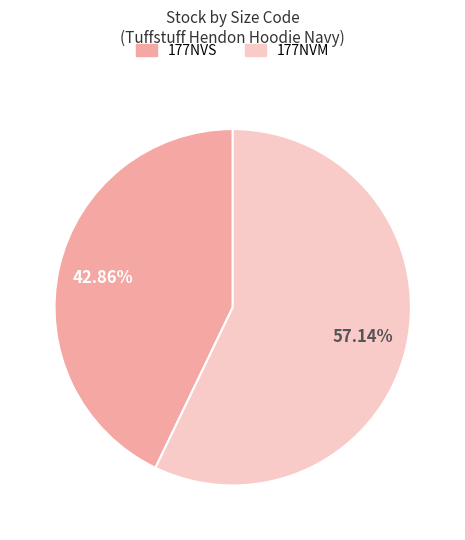

Is there a majority slice in this chart?

Yes